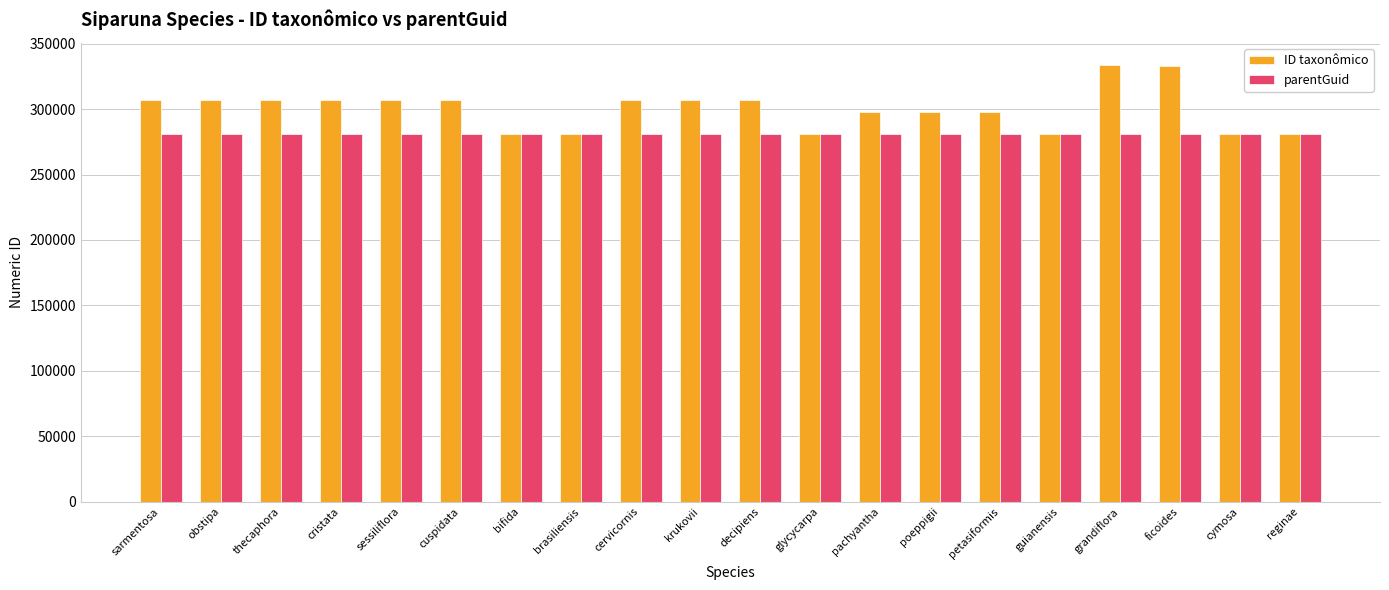

What is the maximum value for ID taxonômico?

333739